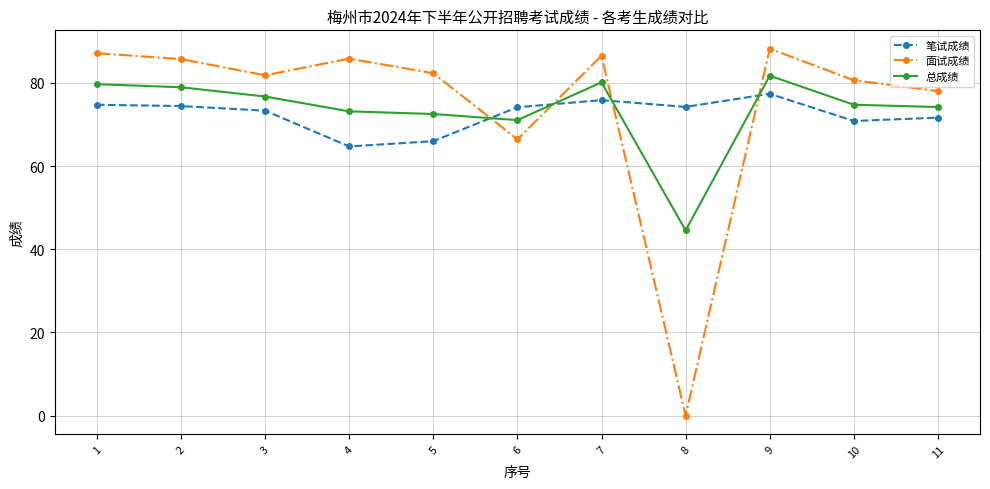

Where do 总成绩 and 面试成绩 first cross each other?

5 and 6